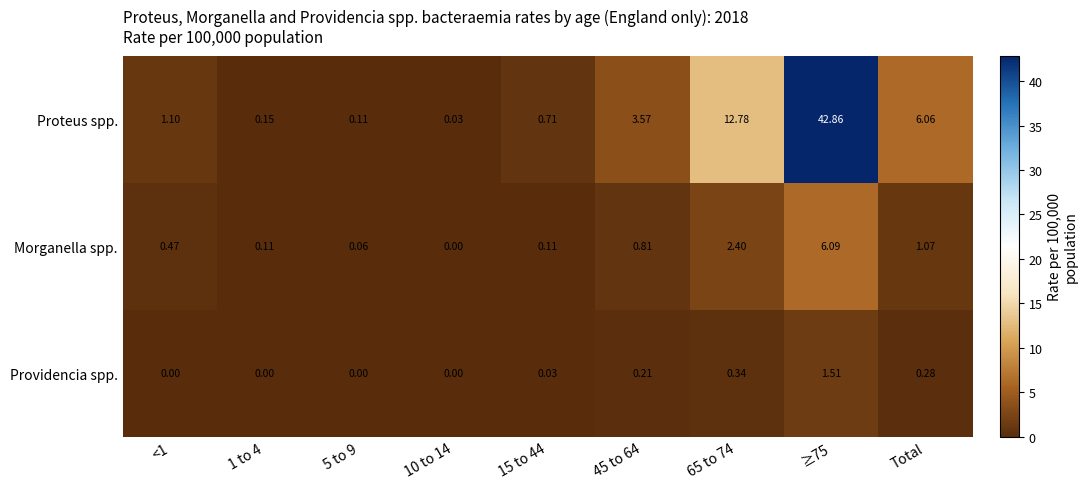

Is the value of Providencia spp. at <1 greater than the value of Morganella spp. at 5 to 9?

No